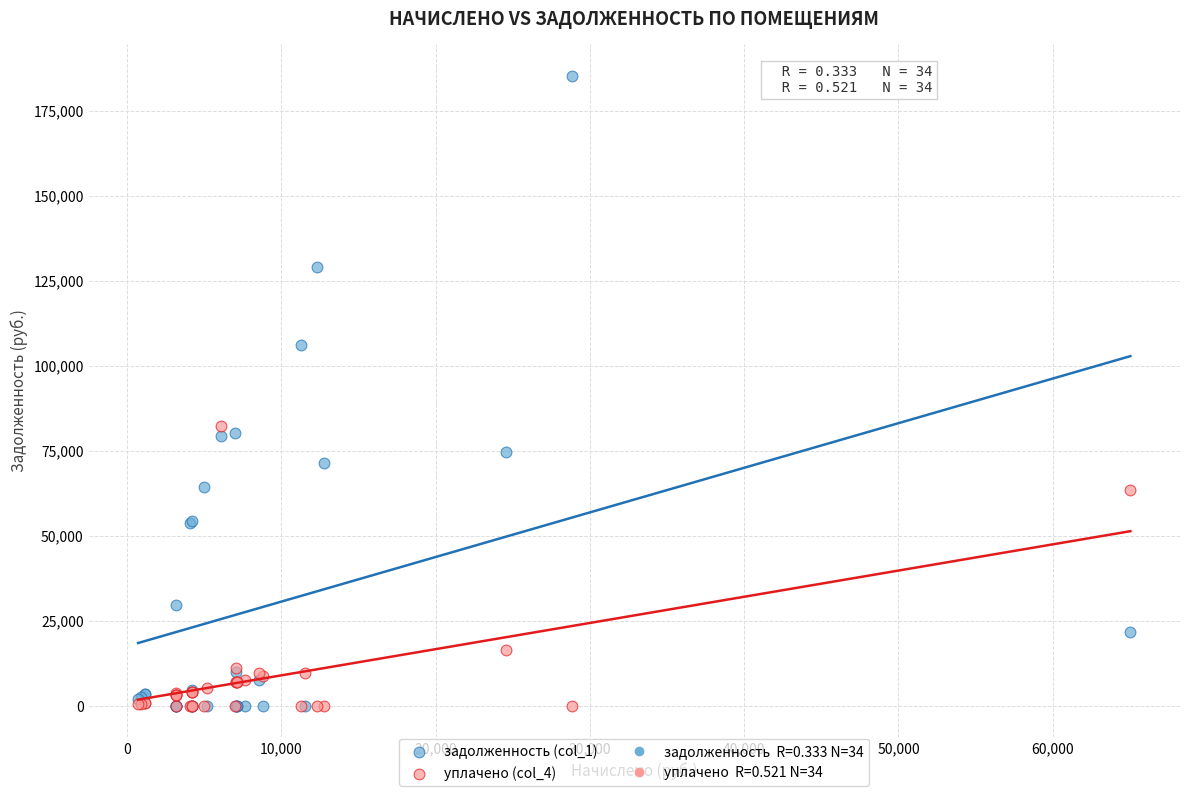

Which series reaches the maximum Y coordinate?

задолженность (col_1)